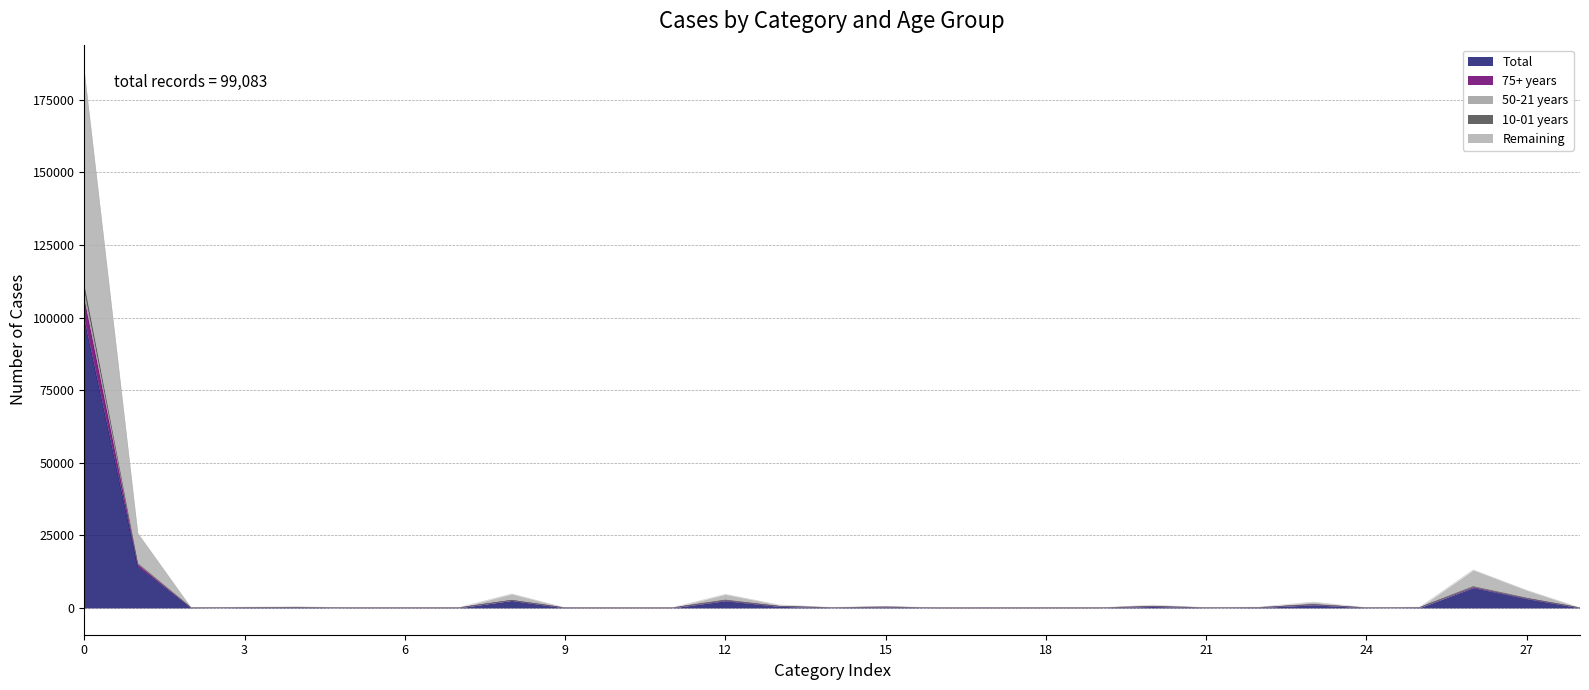

What is the sum of all 50-21 years values?

142769